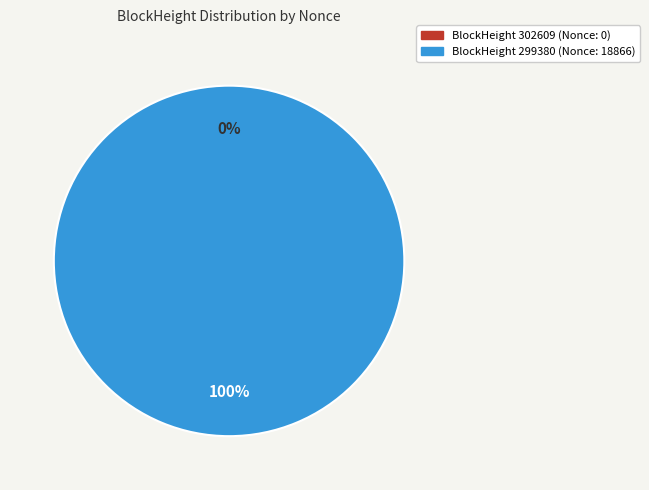

To the nearest percent, what is the difference between the 299380 and 302609 slice percentages?

100%